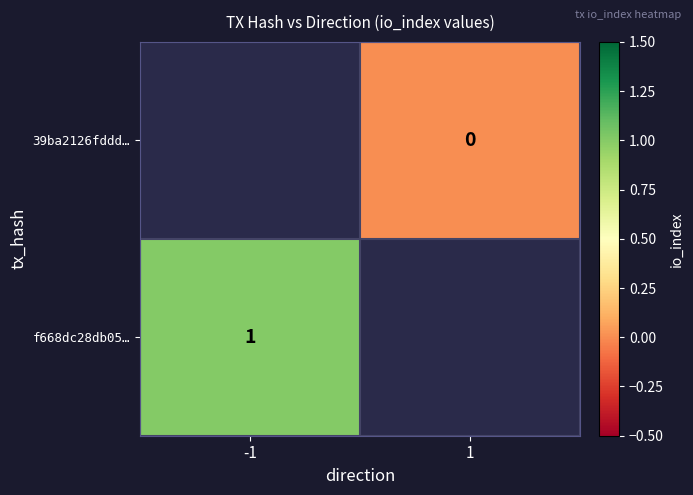

Is it true that f668dc28db05… equals 2 at -1?

False